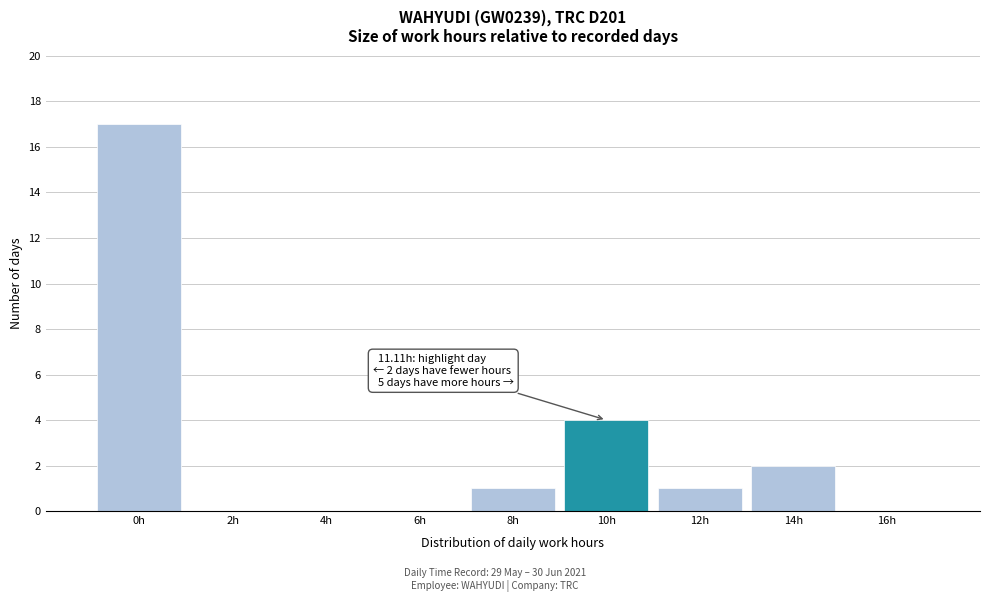

Reading left to right, list all the values displayed in this chart.

0h=17	2h=0	4h=0	6h=0	8h=1	10h=4	12h=1	14h=2	16h=0